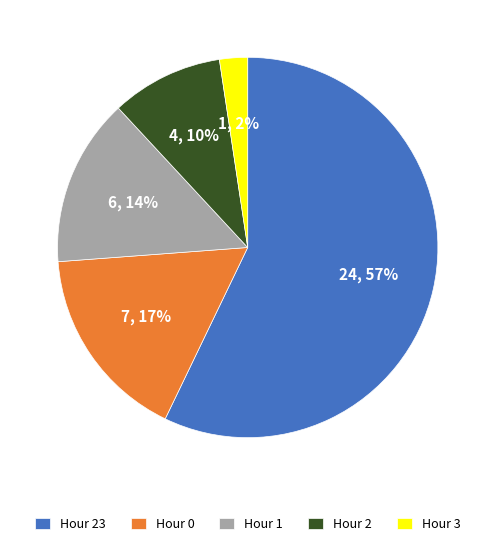

To the nearest percent, what percentage of the pie is Hour 2?

10%